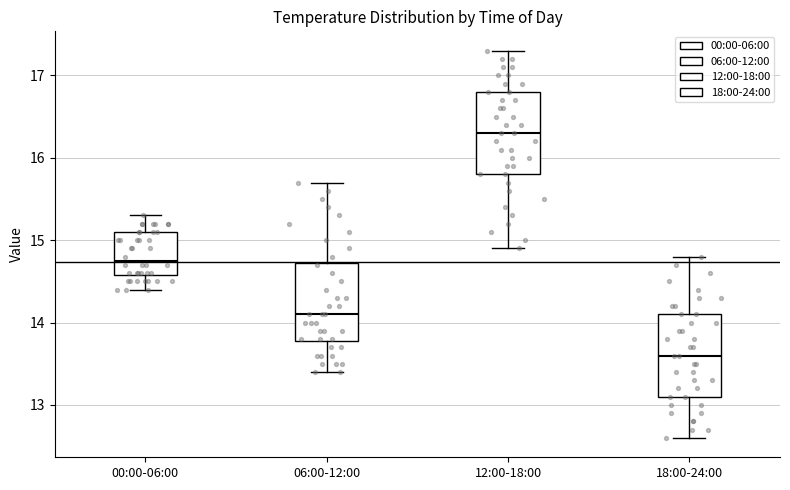

Where is the upper edge of the box for 12:00-18:00 on the y-axis? The values are not printed on the chart, so give them approximately, as read against the axis.

16.8